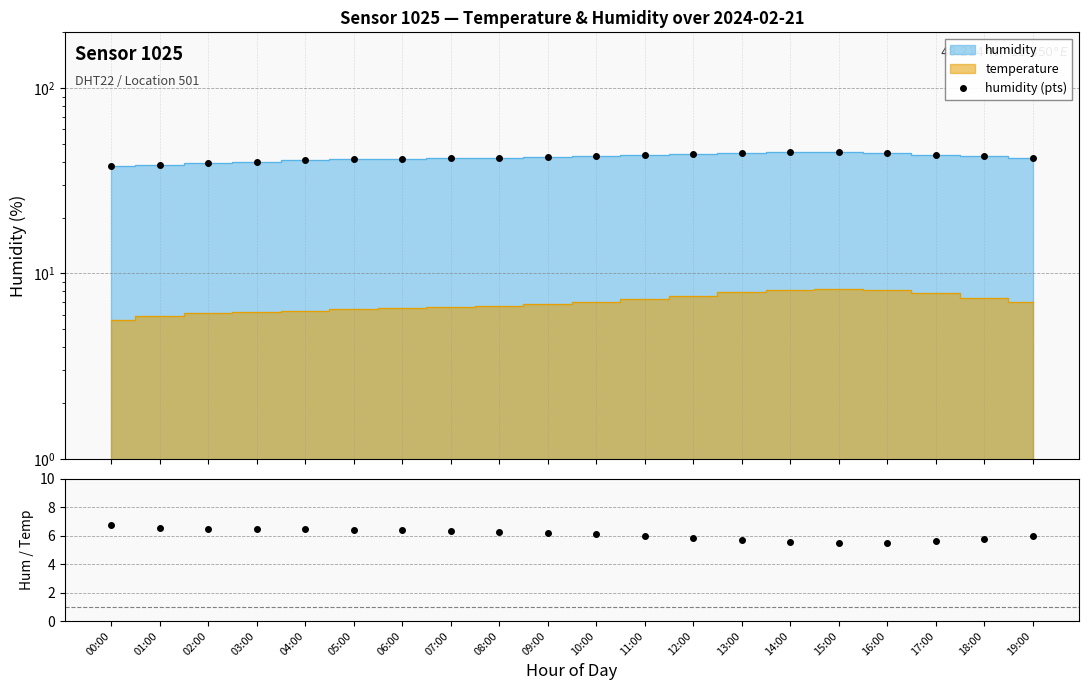

Where does the humidity / temperature series first go above 6?

00:00